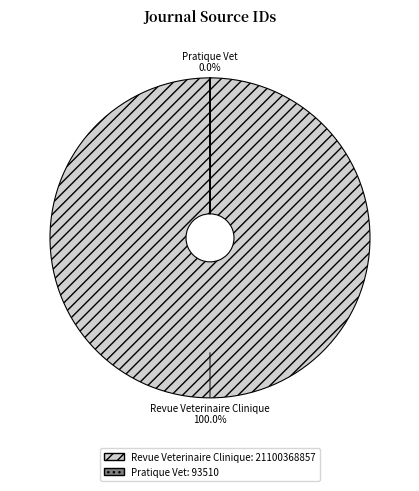

To the nearest percent, what is the average slice percentage?

50%